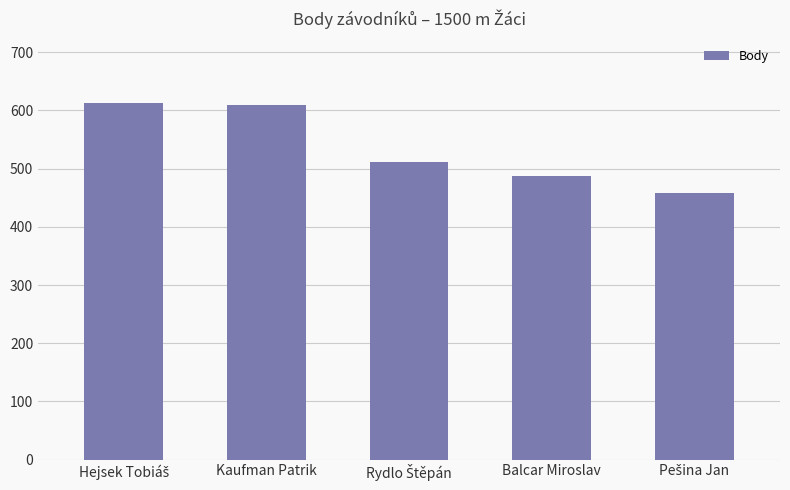

What position from the right is Kaufman Patrik?

4